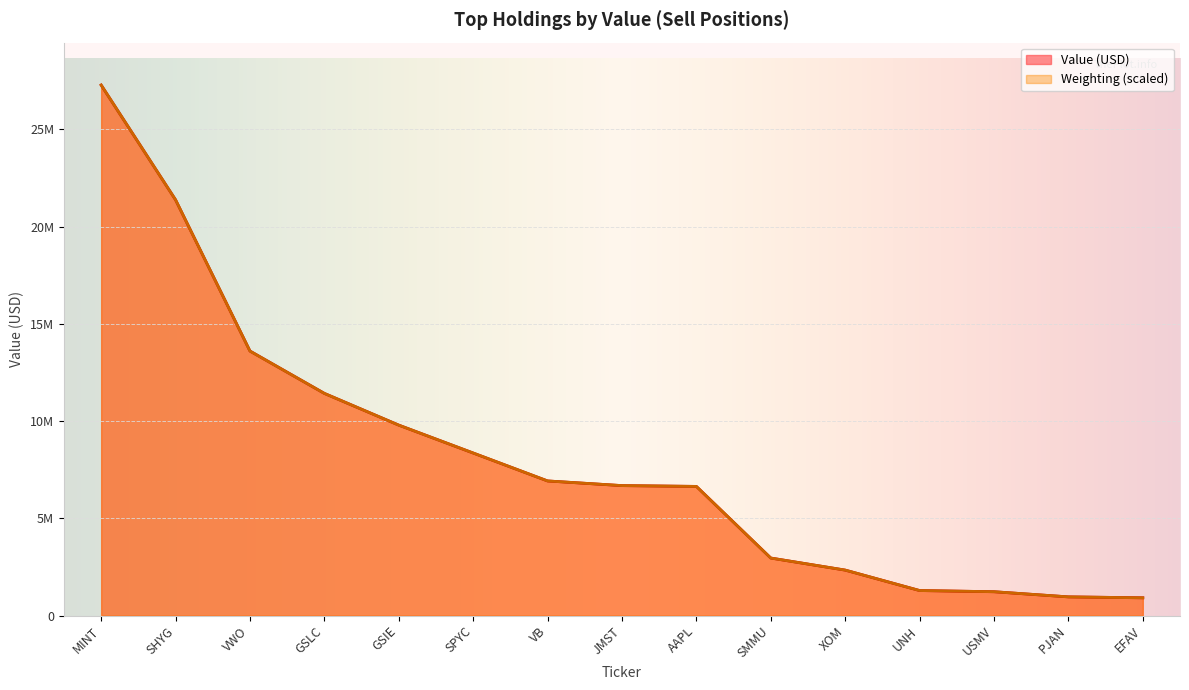

What is the smallest value displayed?

913000